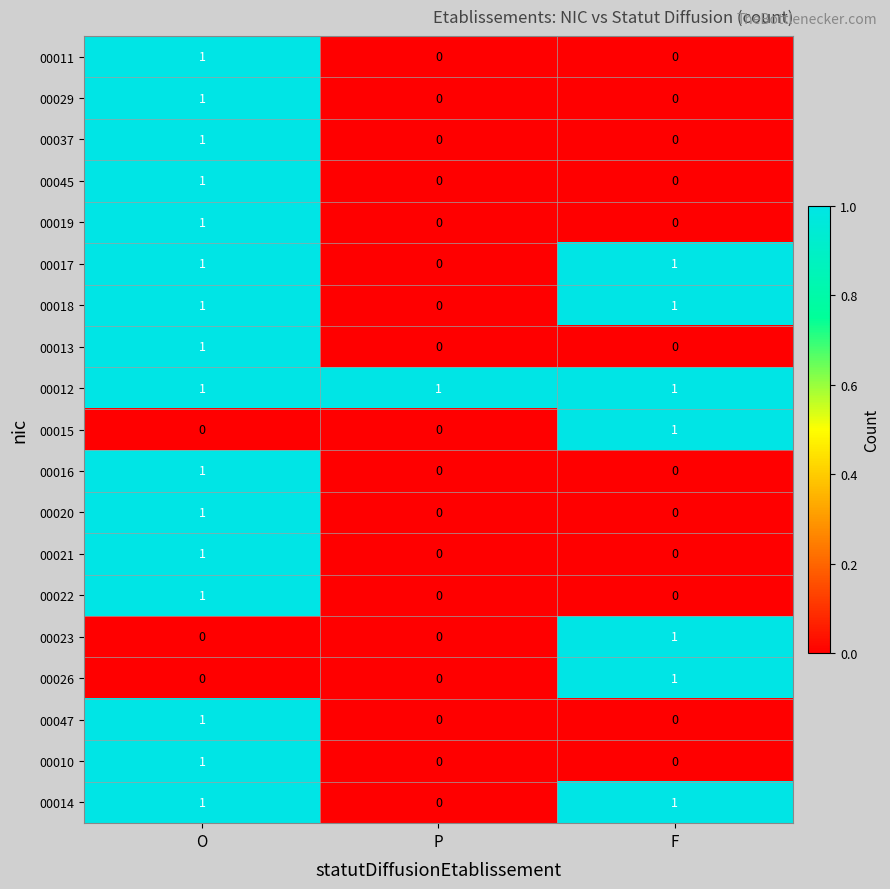

Is it true that 00023 equals -1 at P?

False